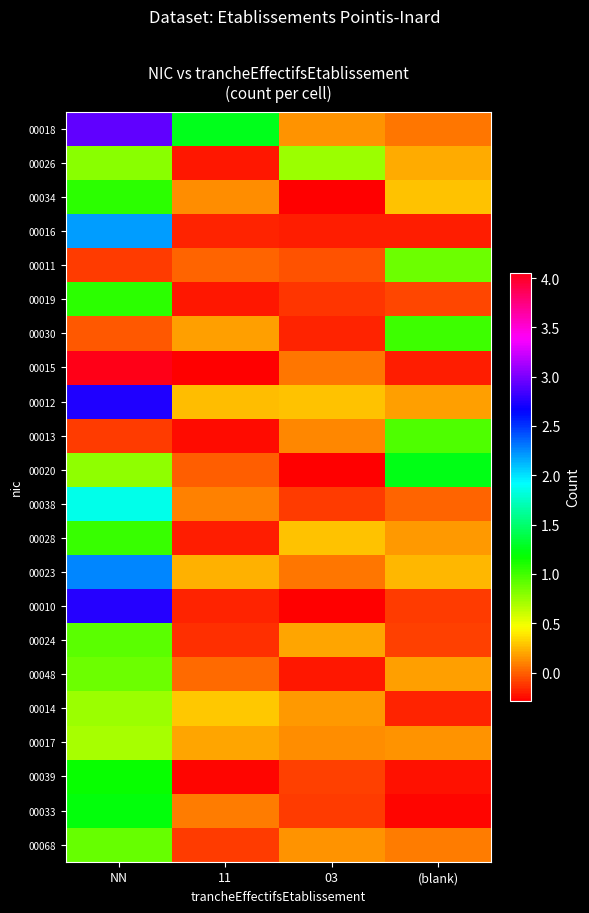

Rank the series at (blank) from lowest to highest value.

00033, 00039, 00015, 00016, 00014, 00010, 00024, 00019, 00038, 00018, 00068, 00017, 00028, 00048, 00012, 00026, 00023, 00034, 00011, 00013, 00030, 00020